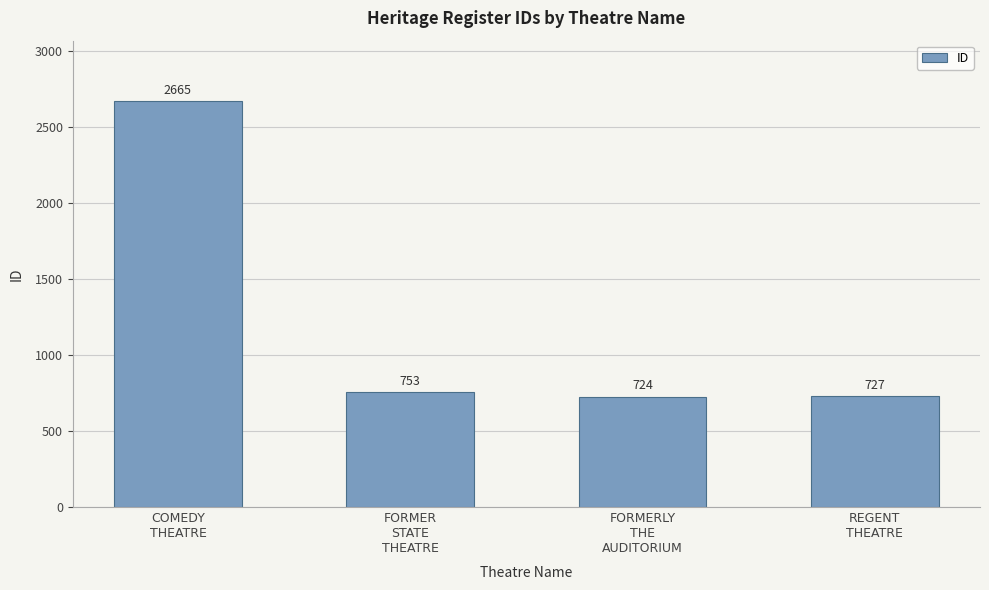

What is the difference between the second highest and second lowest values?

26